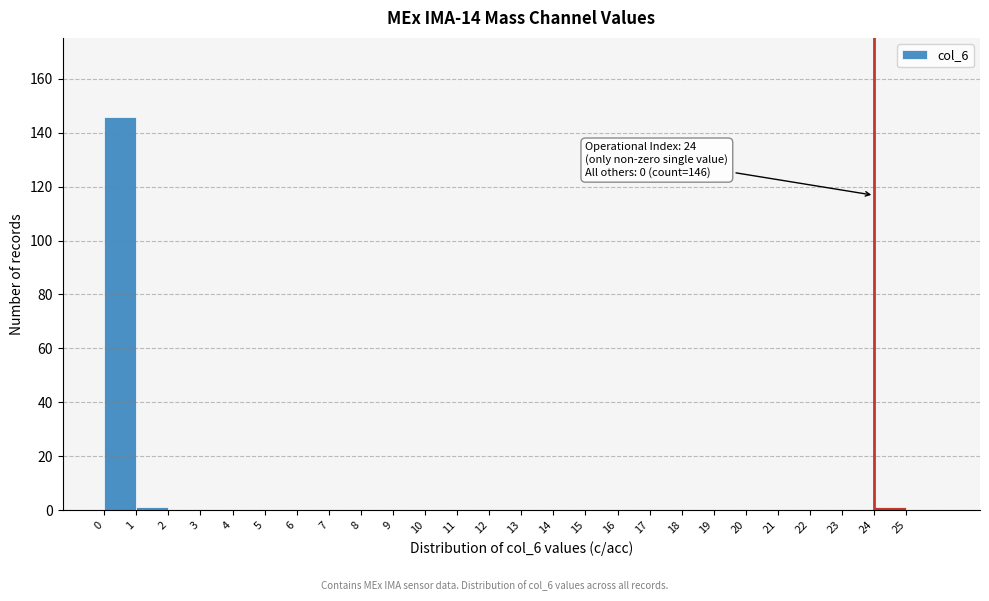

Which range on the x-axis has the tallest bar?

0 to 1